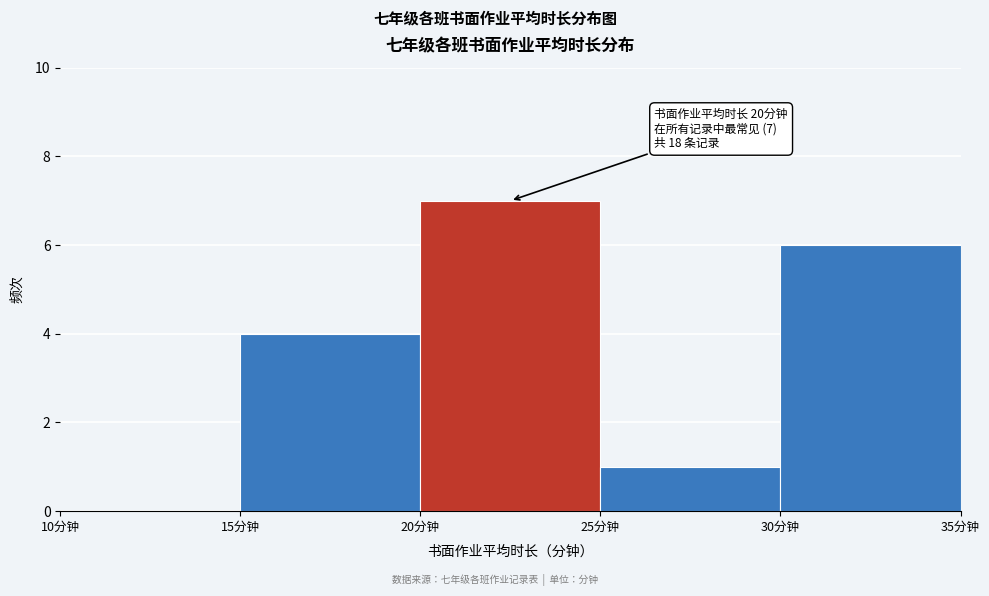

Over which range of the x-axis is the bar tallest?

20 to 25